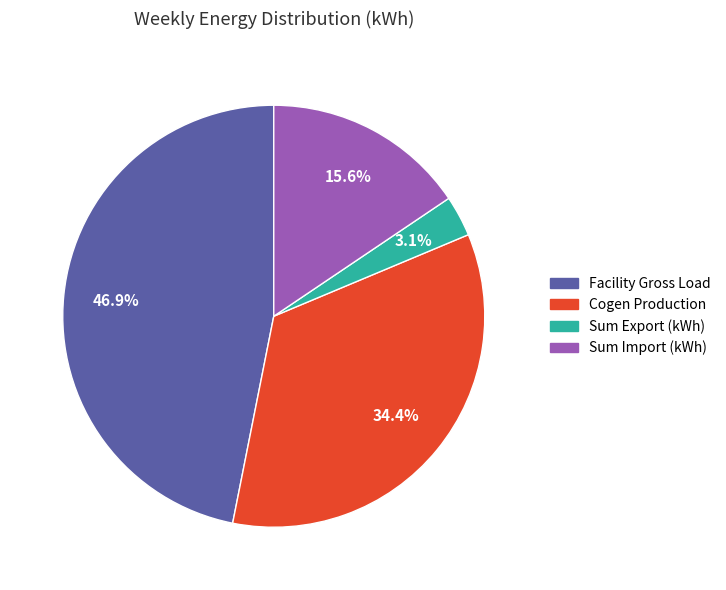

Does any single category account for the majority?

No